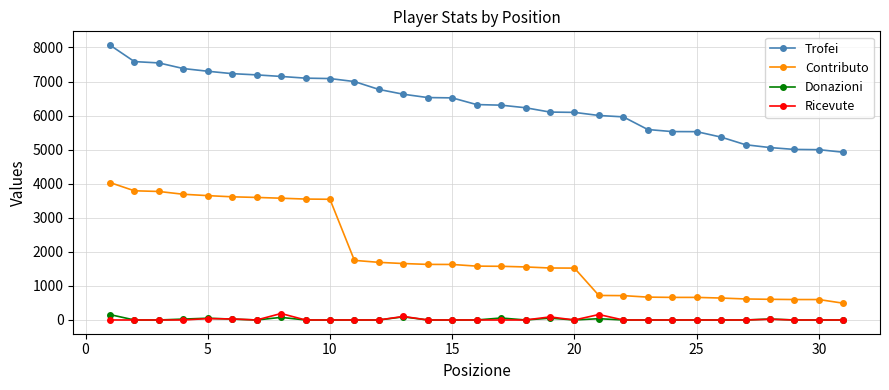

What is the minimum value for Contributo?

492